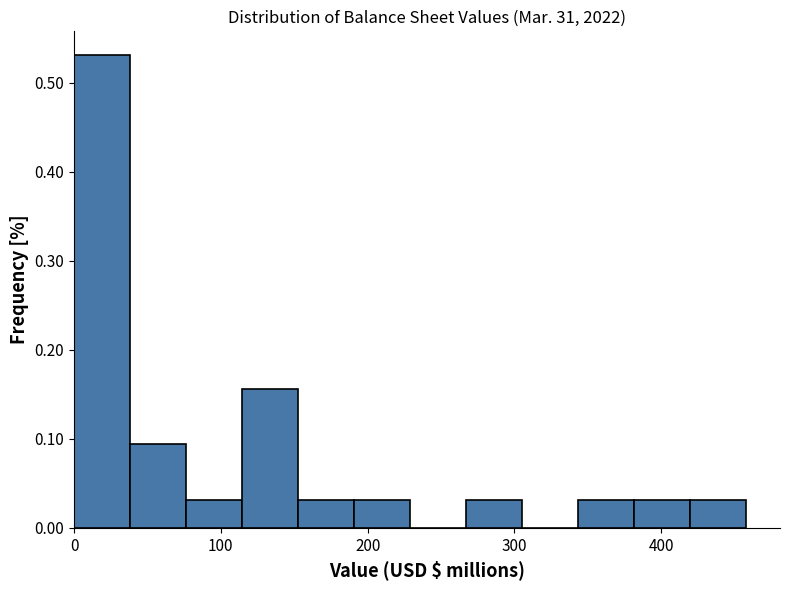

Read against the x-axis, roughly where is the centre of the tallest bar?

20